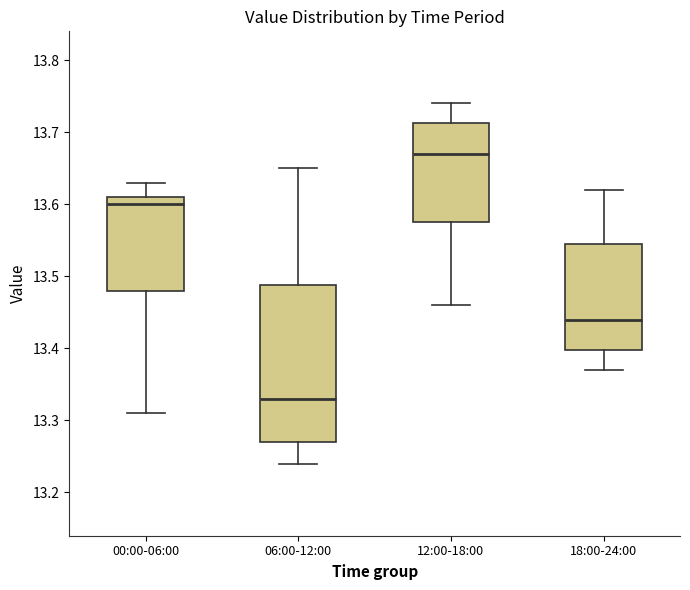

Reading left to right, read every box against the y-axis: the position of its median line, the range the box covers, and the ends of its whiskers. The values are not printed on the chart, so give them approximately, as read against the axis.

00:00-06:00: median 13.60, box 13.48 to 13.61, whiskers 13.31 to 13.63
06:00-12:00: median 13.33, box 13.27 to 13.49, whiskers 13.24 to 13.65
12:00-18:00: median 13.67, box 13.58 to 13.71, whiskers 13.46 to 13.74
18:00-24:00: median 13.44, box 13.40 to 13.55, whiskers 13.37 to 13.62